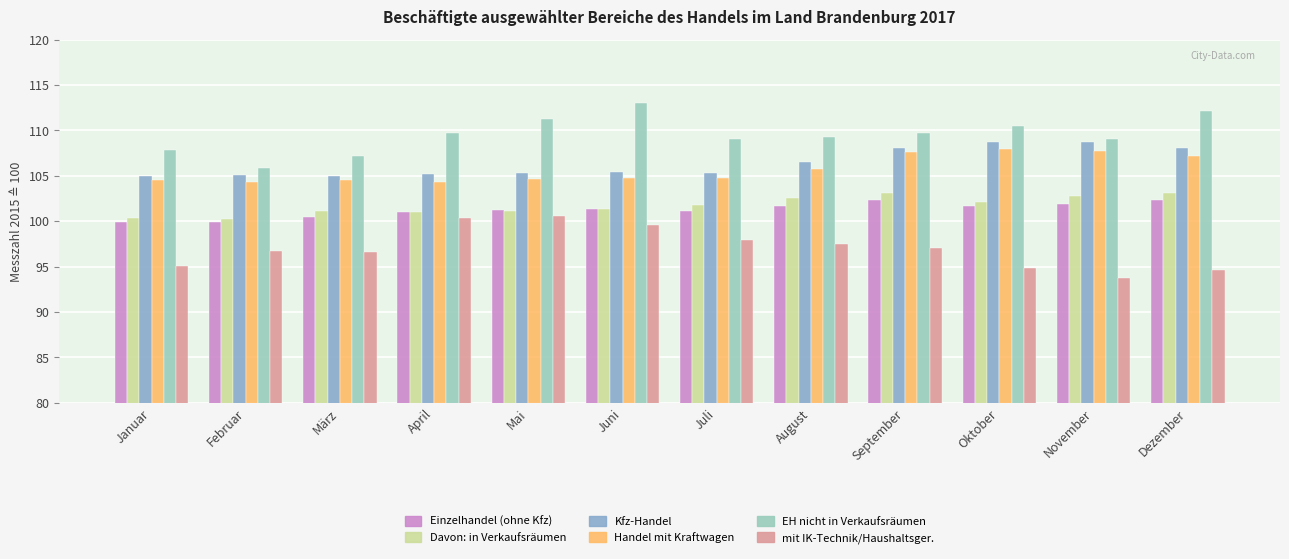

What value does the Kfz-Handel series have at August?

106.5